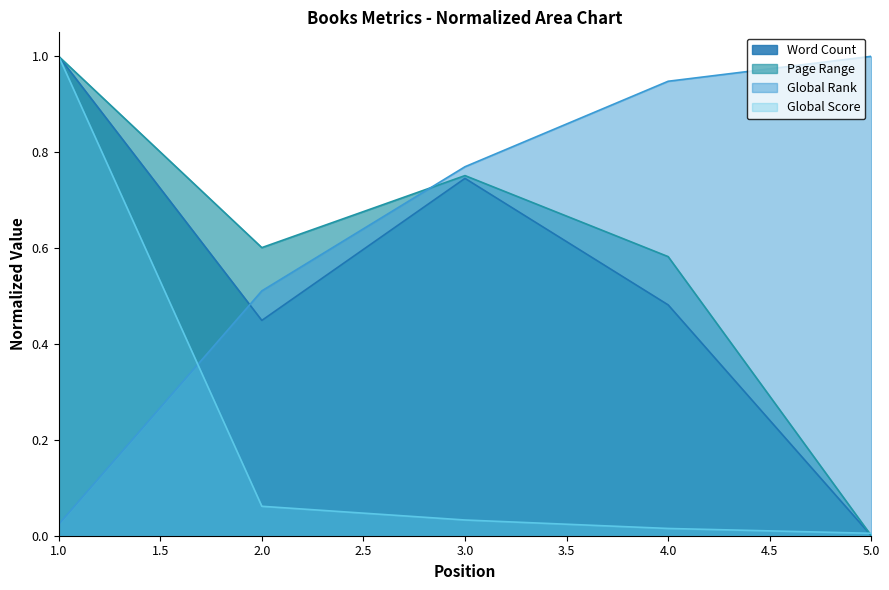

True or false: Word Count and Page Range intersect in this chart.

False